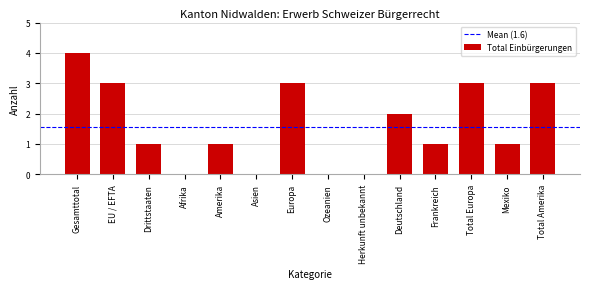

Reading right to left, what are all the values shown in this chart?

Total Amerika=3	Mexiko=1	Total Europa=3	Frankreich=1	Deutschland=2	Herkunft unbekannt=0	Ozeanien=0	Europa=3	Asien=0	Amerika=1	Afrika=0	Drittstaaten=1	EU / EFTA=3	Gesamttotal=4